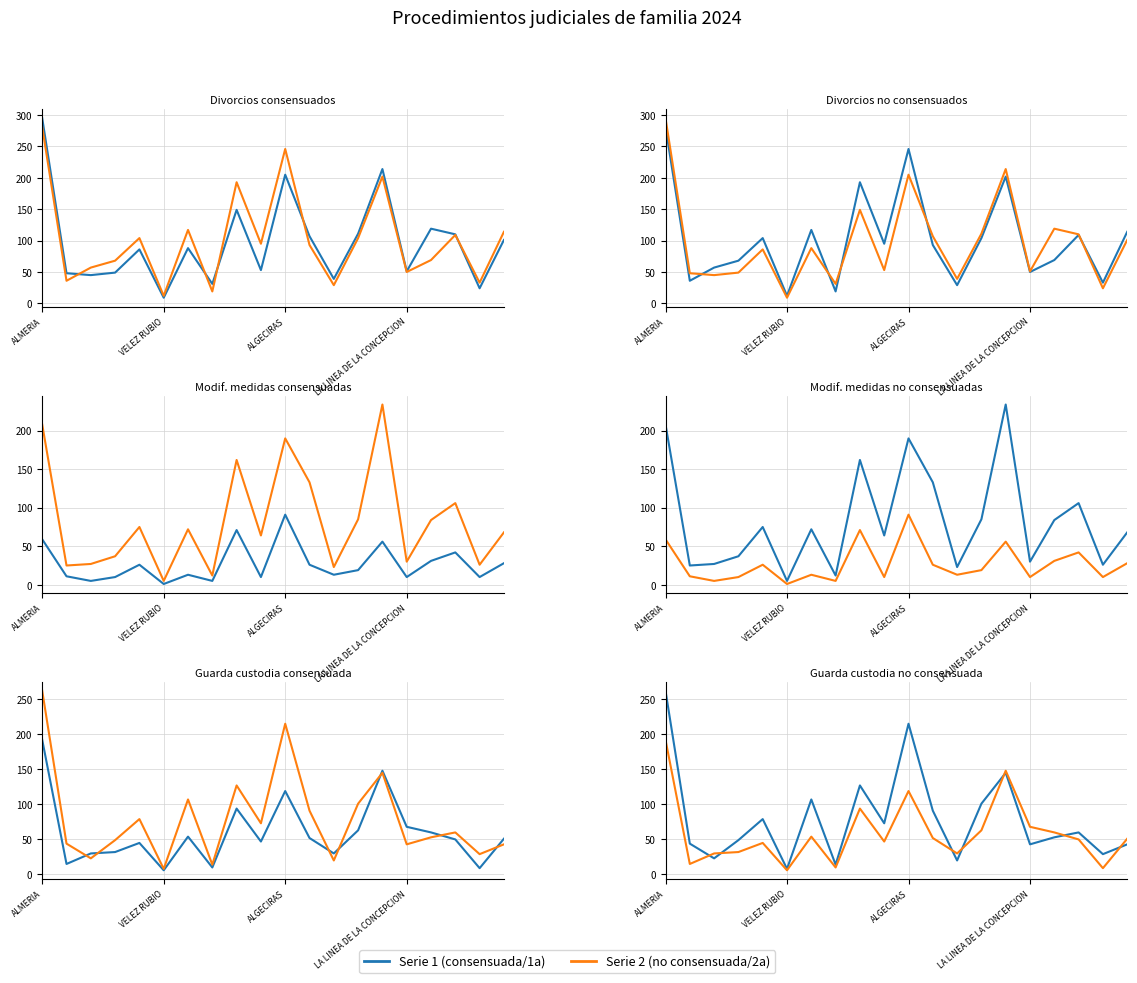

The value of Divorcios no consensuados at 4 is 104. True or false?

True